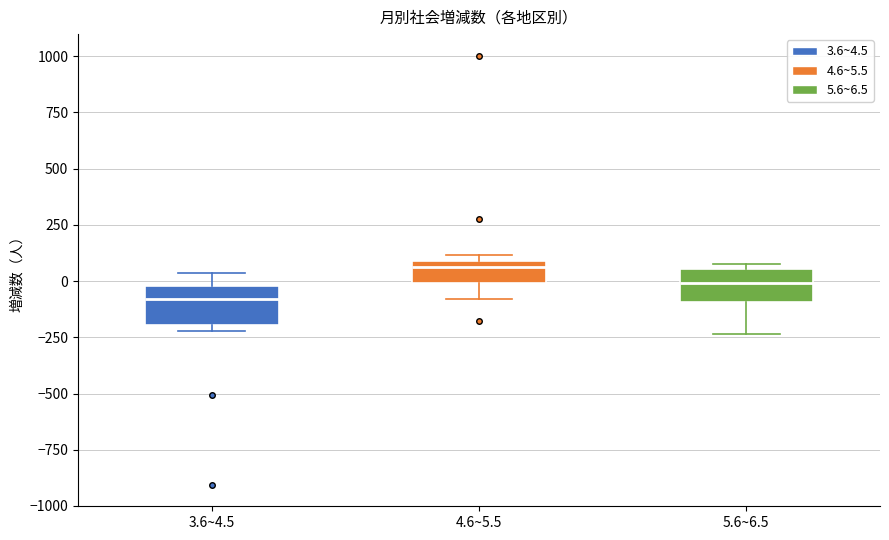

Which box's median line is the highest?

4.6~5.5